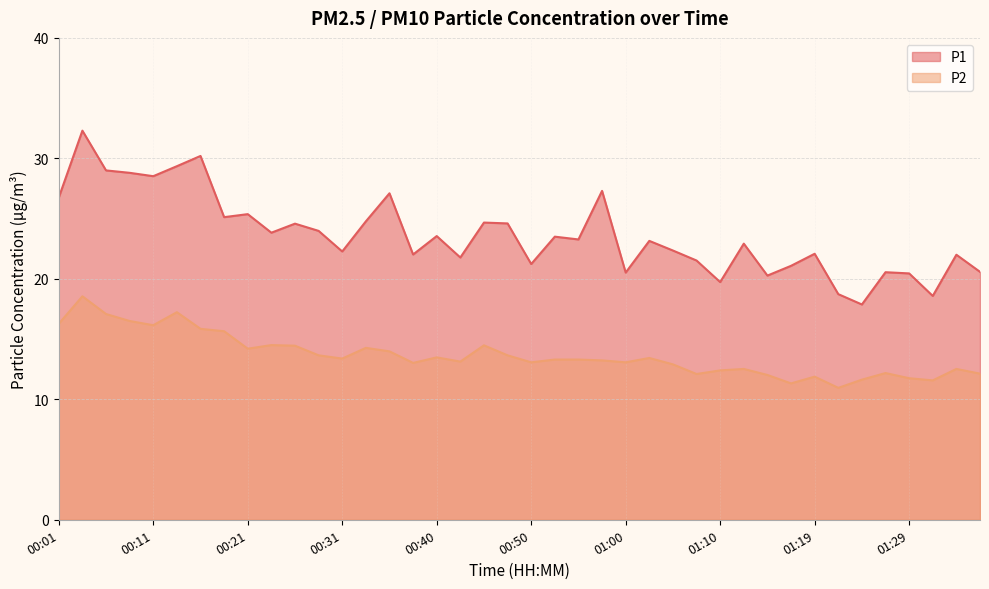

Rank the series by their average value, from lowest to highest.

P2, P1